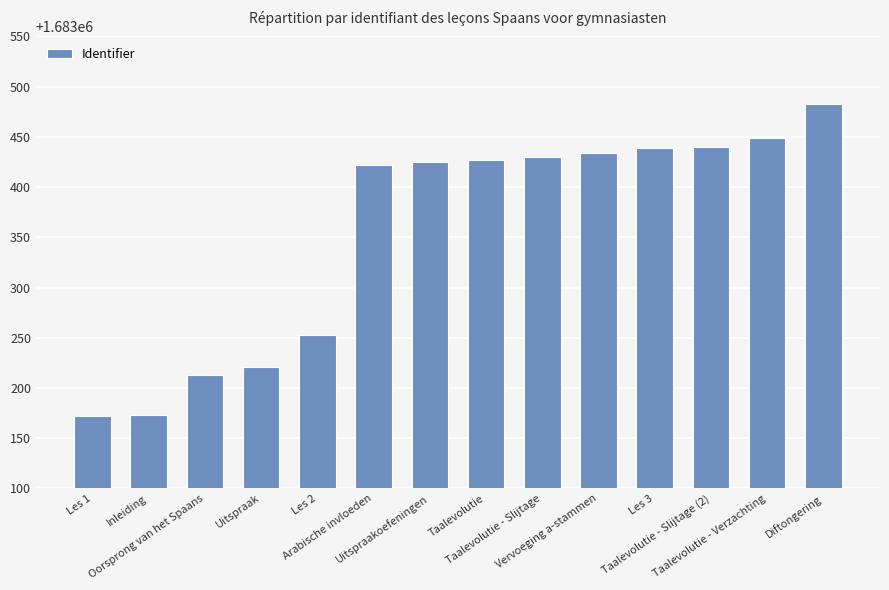

At which label is the value closest to 1683327?

Les 2